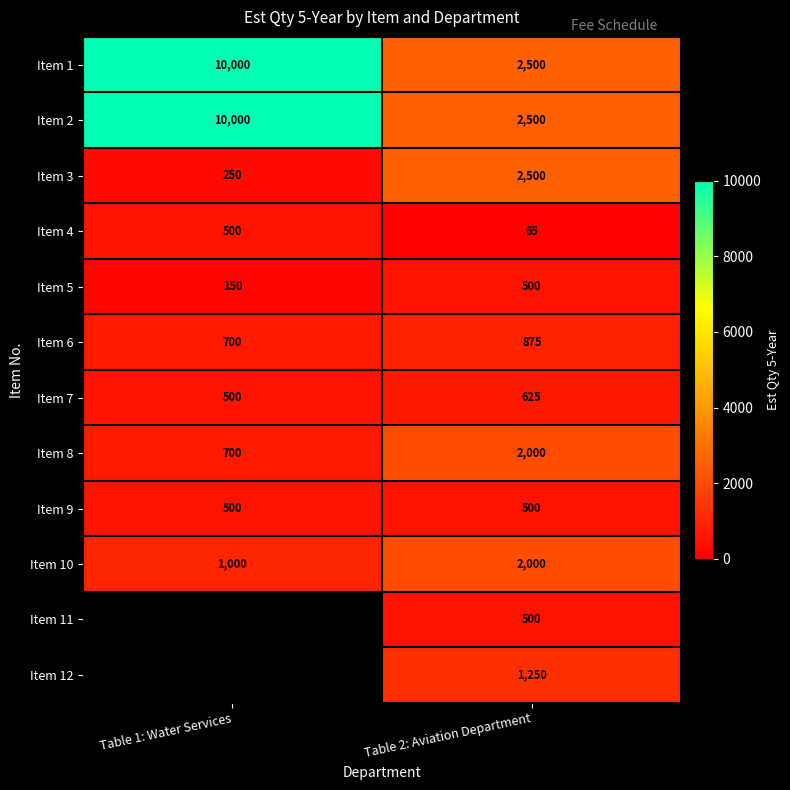

What is the spread (max minus min) of values at Table 1: Water Services?

9850.0